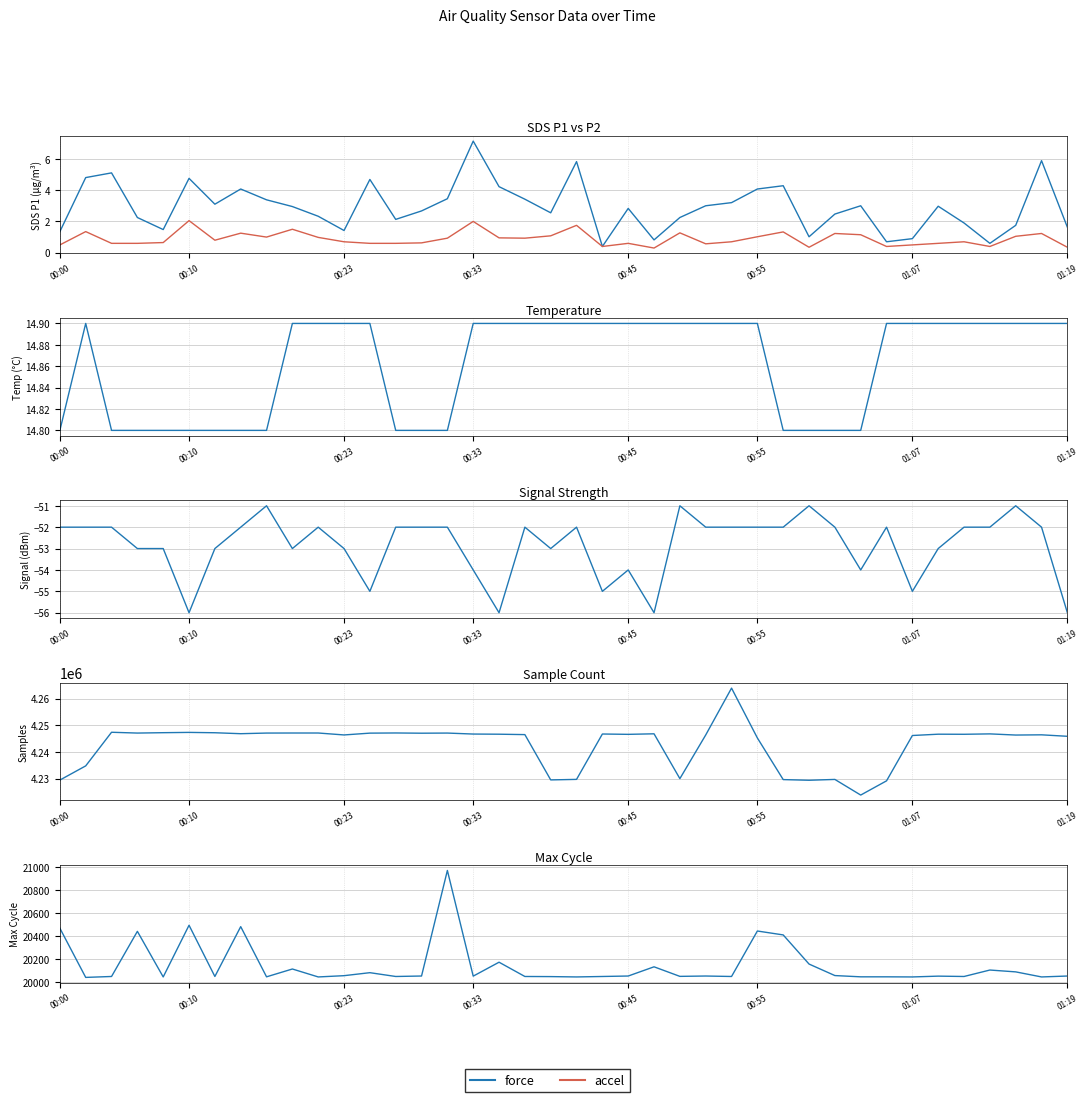

How many interior local peaks does the Samples series have?

11